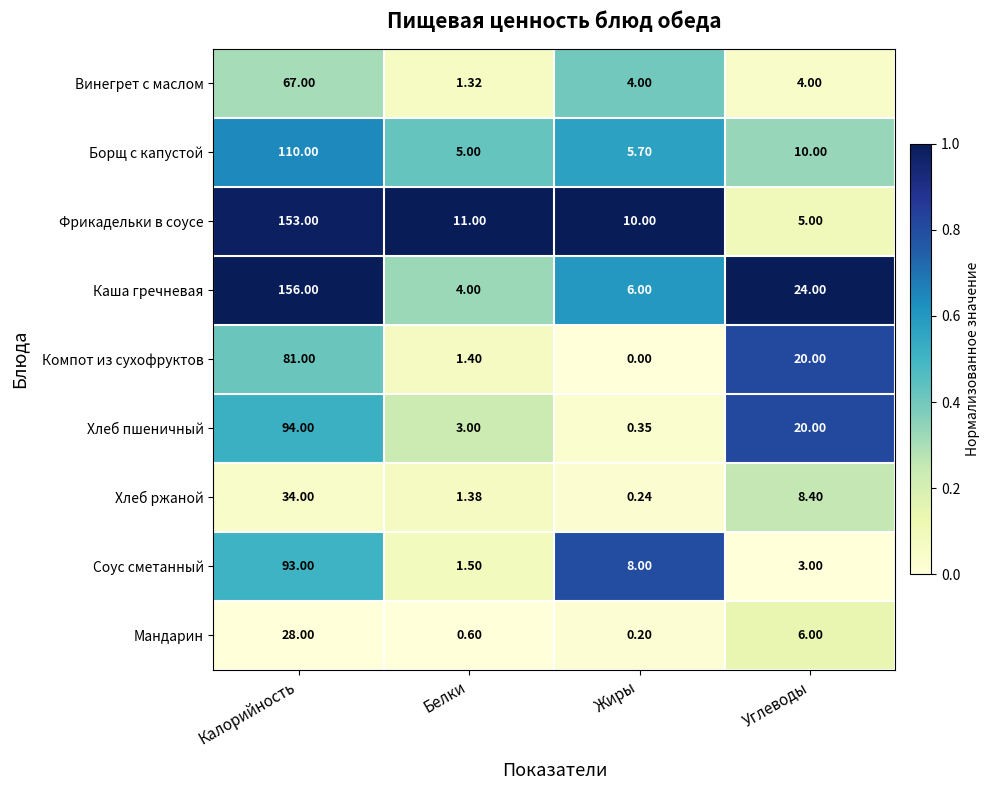

Which series changed the most between Калорийность and Углеводы?

Фрикадельки в соусе